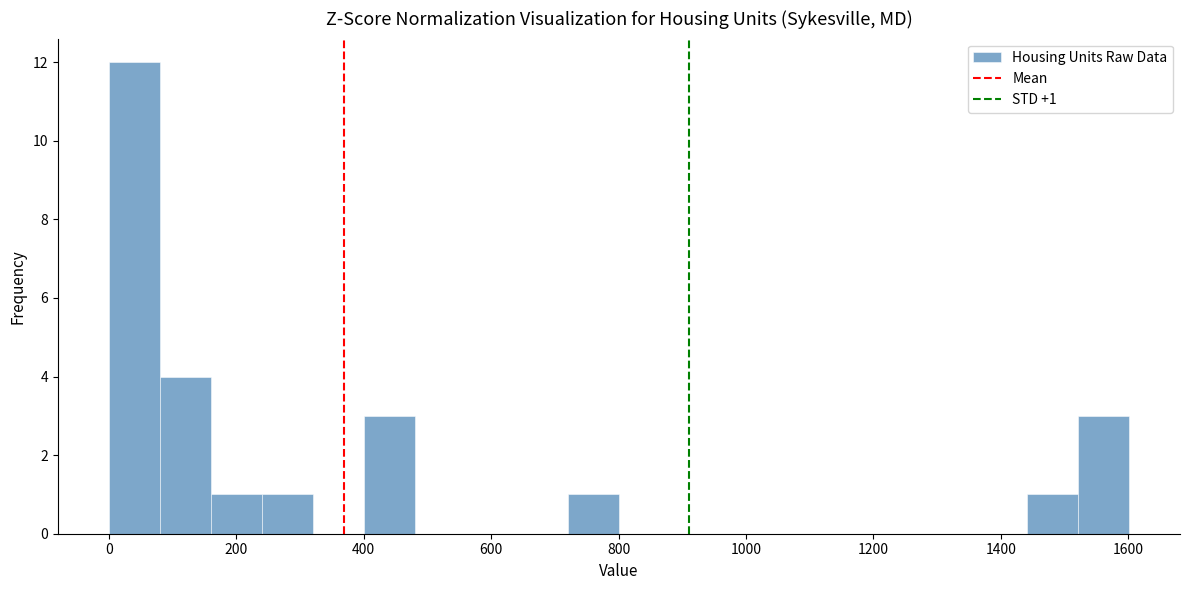

Which range on the x-axis has the tallest bar?

0 to 80